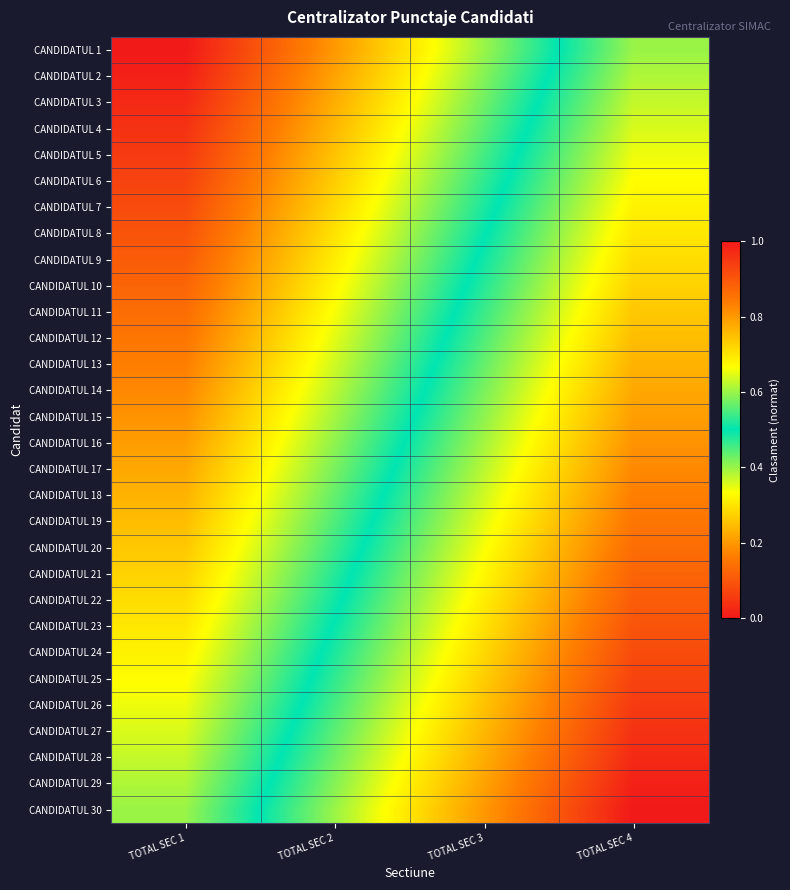

Rank the series by their maximum value, from highest to lowest.

CANDIDATUL 30, CANDIDATUL 29, CANDIDATUL 28, CANDIDATUL 27, CANDIDATUL 26, CANDIDATUL 25, CANDIDATUL 24, CANDIDATUL 23, CANDIDATUL 22, CANDIDATUL 21, CANDIDATUL 20, CANDIDATUL 19, CANDIDATUL 18, CANDIDATUL 17, CANDIDATUL 16, CANDIDATUL 15, CANDIDATUL 14, CANDIDATUL 13, CANDIDATUL 12, CANDIDATUL 11, CANDIDATUL 10, CANDIDATUL 9, CANDIDATUL 8, CANDIDATUL 7, CANDIDATUL 6, CANDIDATUL 5, CANDIDATUL 4, CANDIDATUL 3, CANDIDATUL 2, CANDIDATUL 1